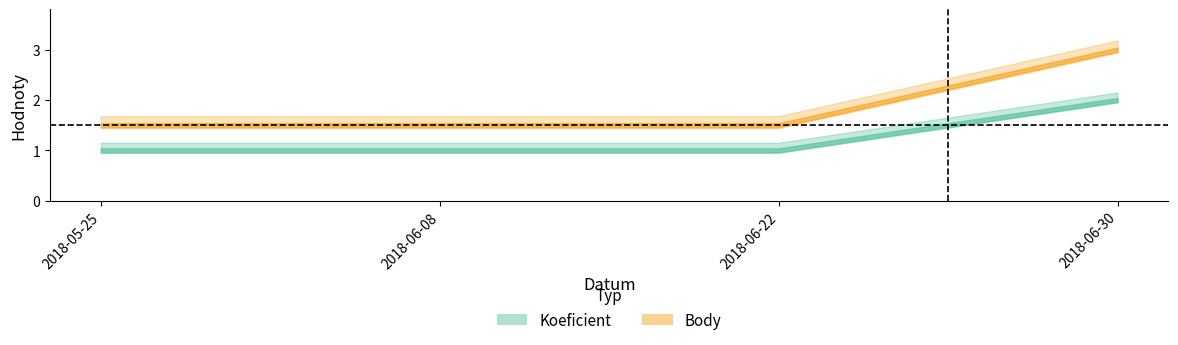

True or false: Koeficient has a value of 0.2 at 2018-05-25.

False